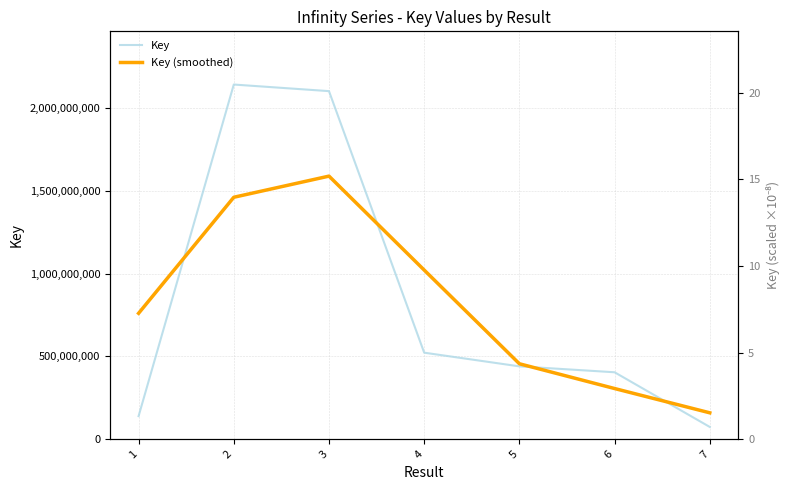

Is it true that Key (smoothed) equals 1021373553.3 at 4?

True